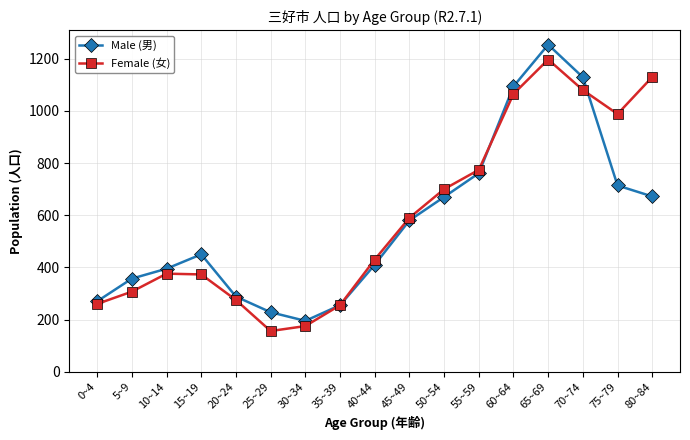

How many categories are shown in the chart?

17